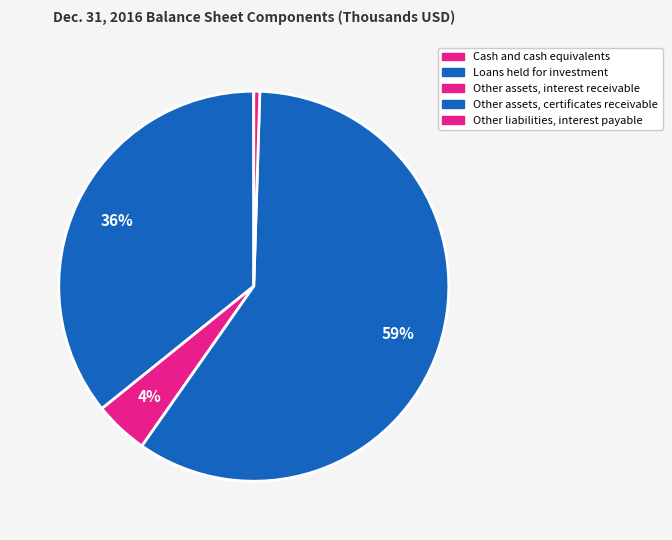

Combined, what portion of the pie is Other liabilities, interest payable and Other assets, certificates receivable?

59.7%